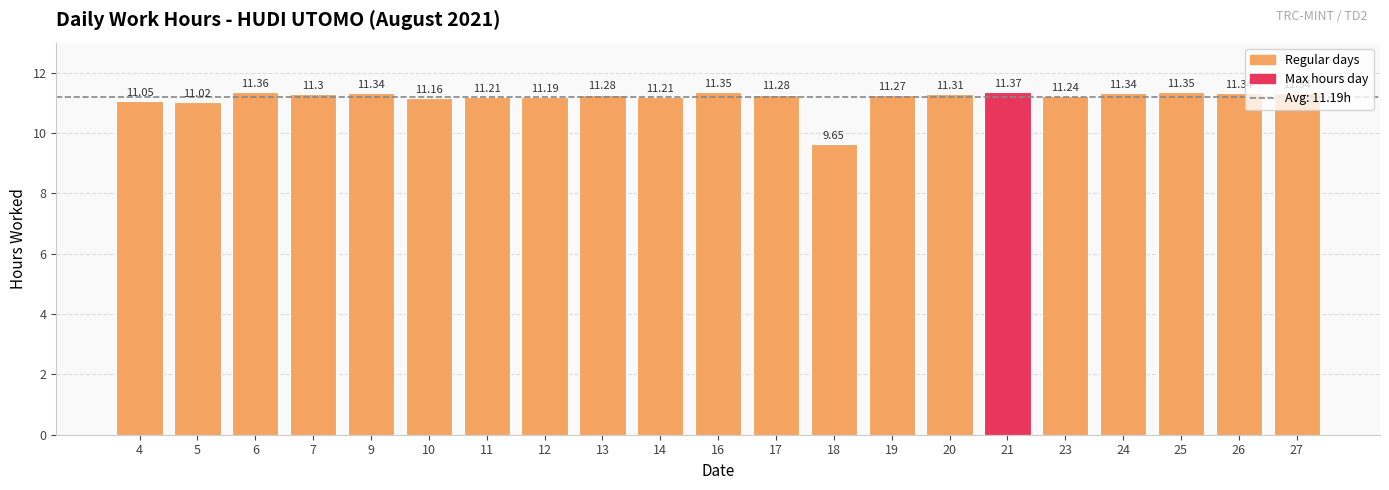

Is it true that the value at 21 is 3.7?

False